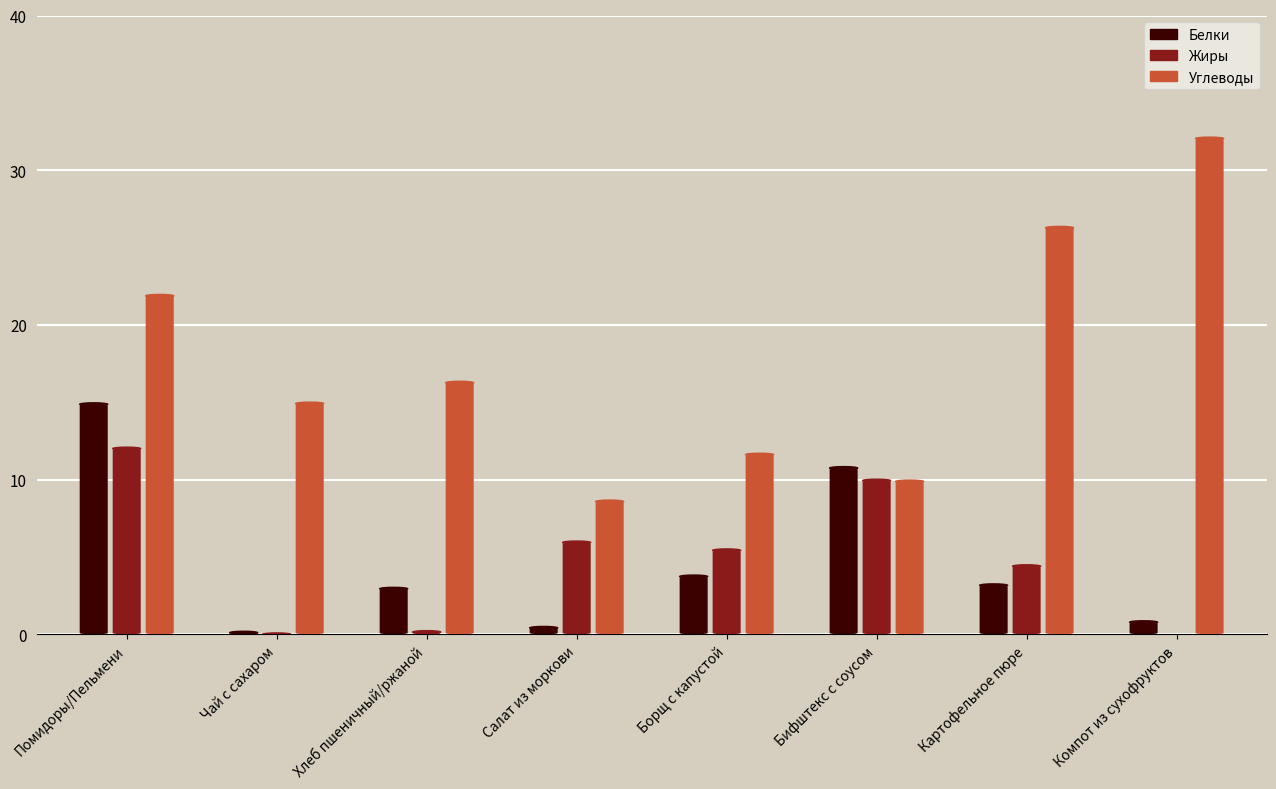

How many bars are there in total?

24